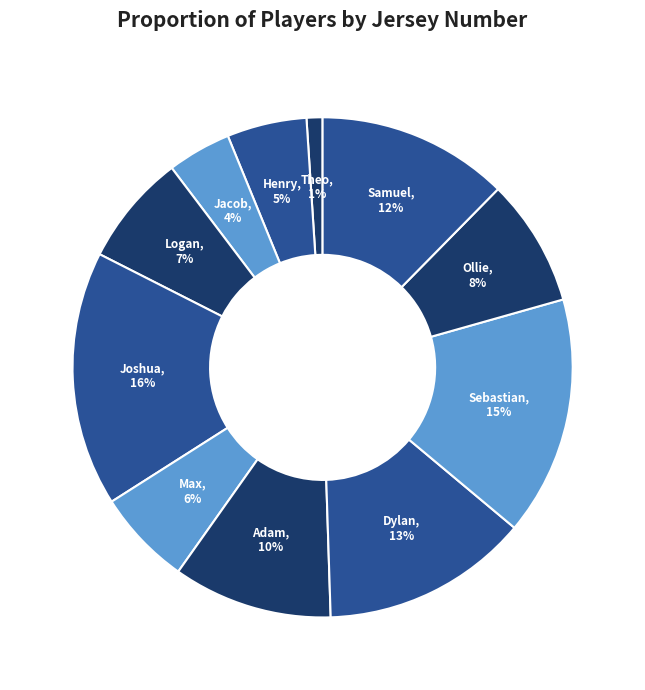

Which slice is the largest?

Joshua